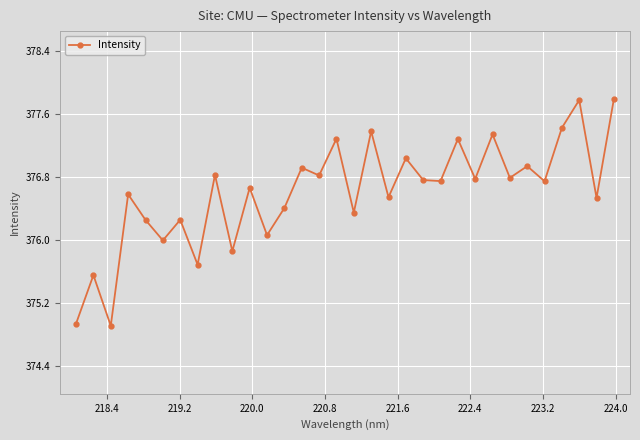

How many interior local peaks (higher than both neighbors) does the data have?

13